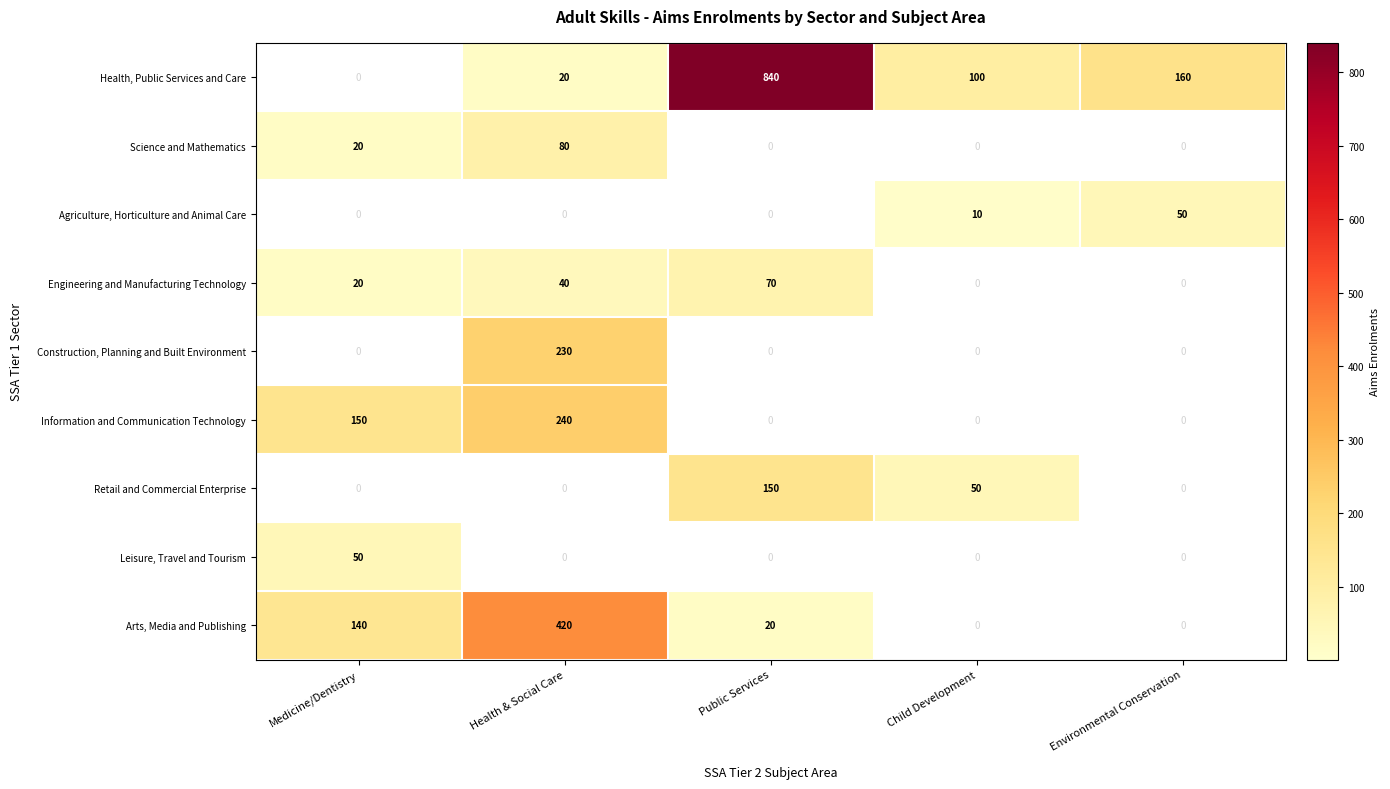

Which series has the largest range (max minus min)?

Health, Public Services and Care